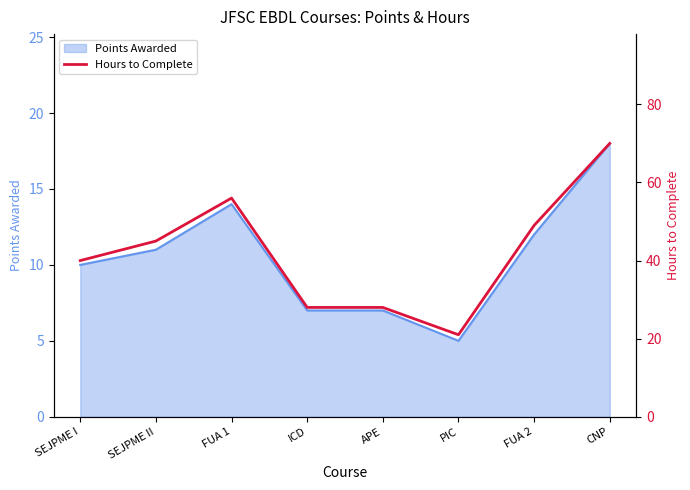

What is the label of the 2nd point from the left?

SEJPME II